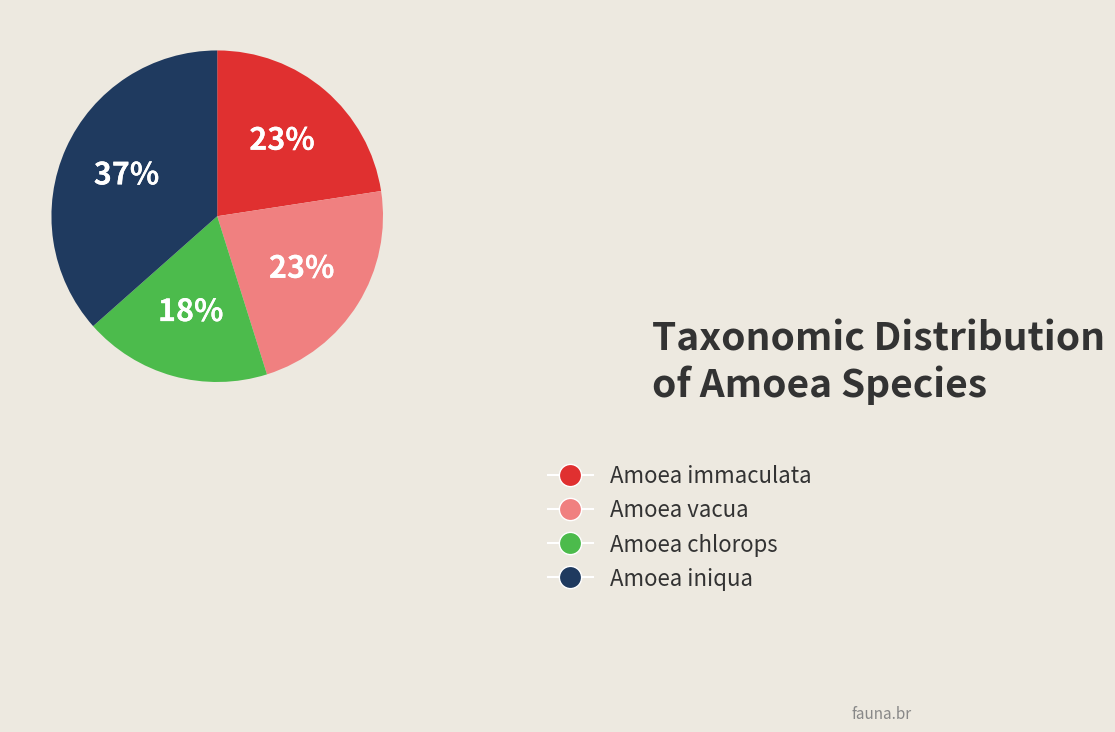

Approximately how many times larger is the value at Amoea chlorops compared to Amoea iniqua?

0.5